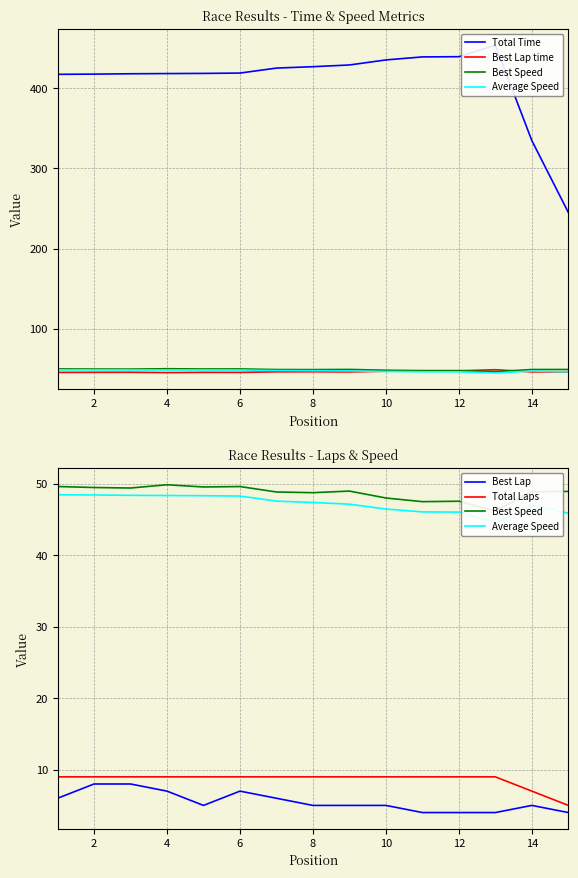

How many lines are shown in the chart?

6